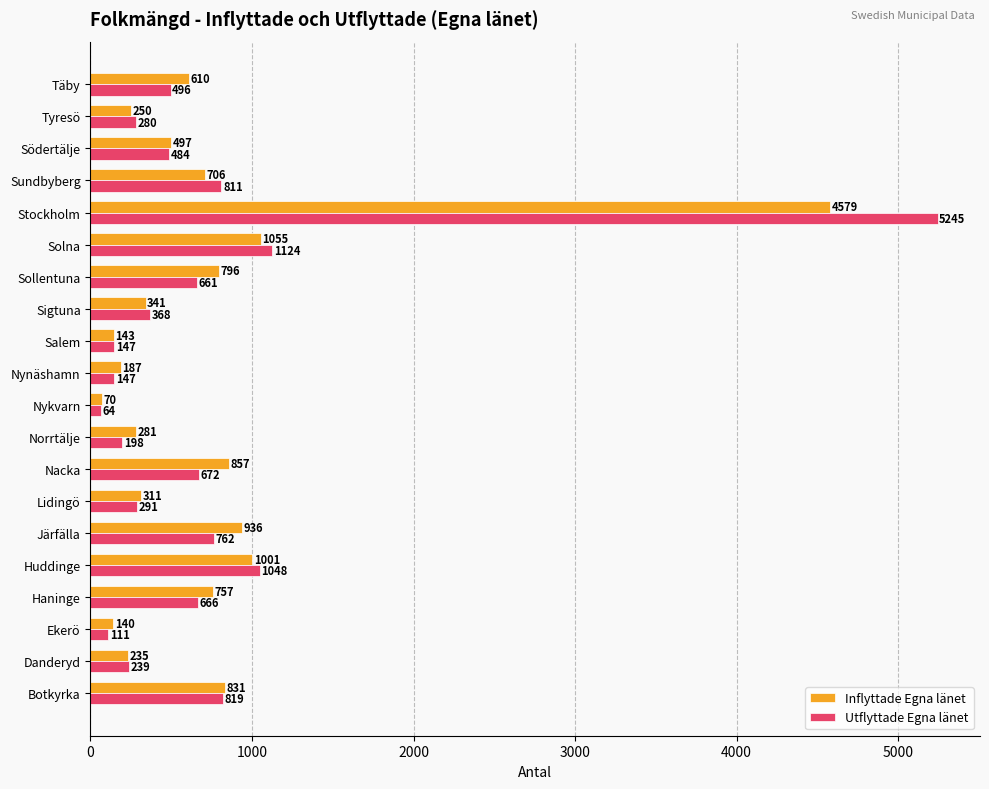

The value of Inflyttade Egna länet at Sollentuna is 796. True or false?

True